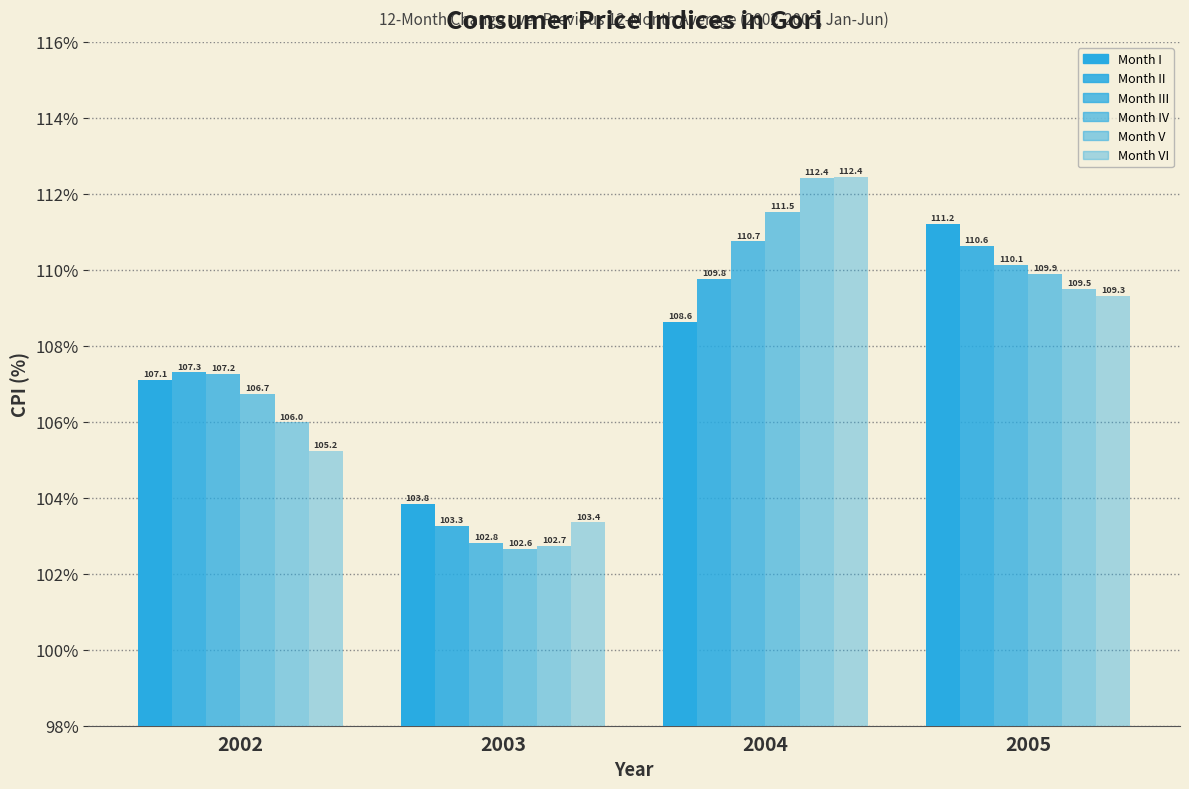

What is the difference between the Month I values at 2002 and 2004?

1.5